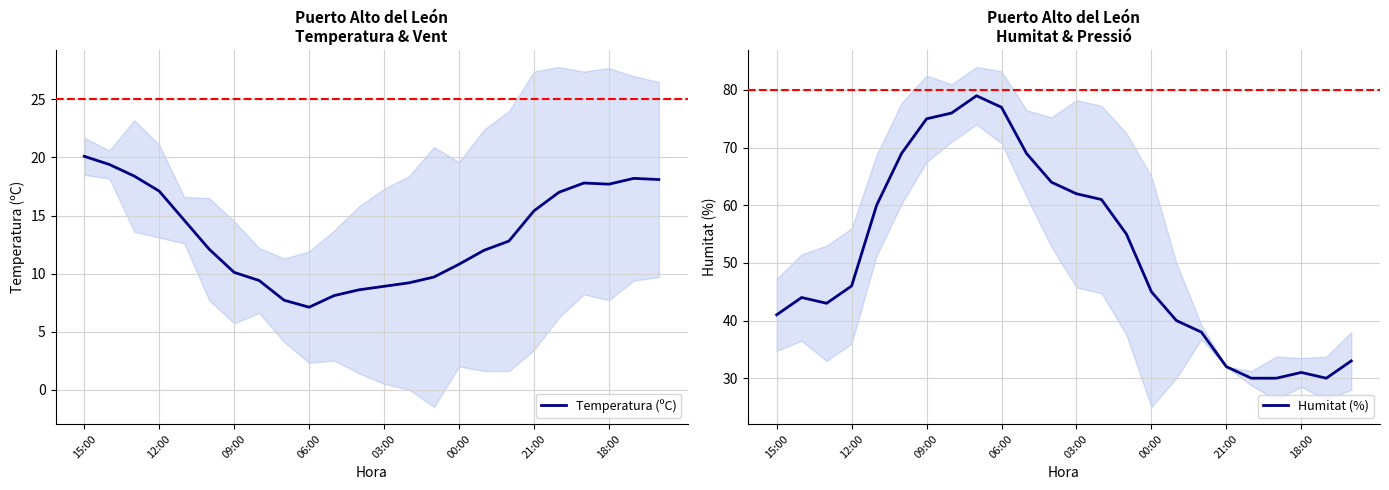

How many interior local peaks does the Temperatura (ºC) series have?

2